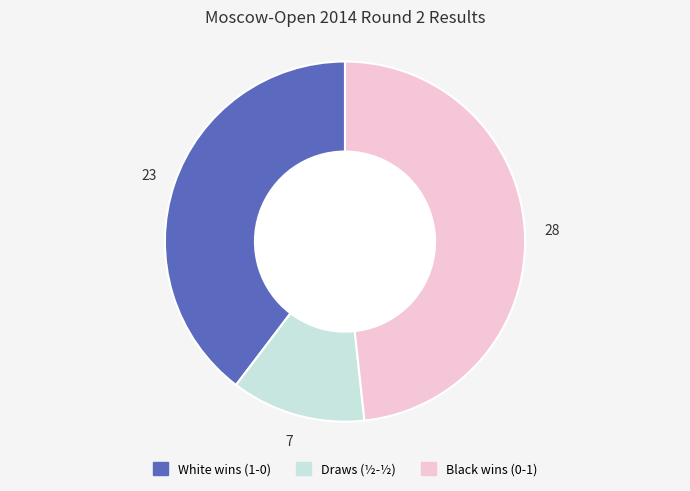

Is there any slice that represents more than half of the pie?

No